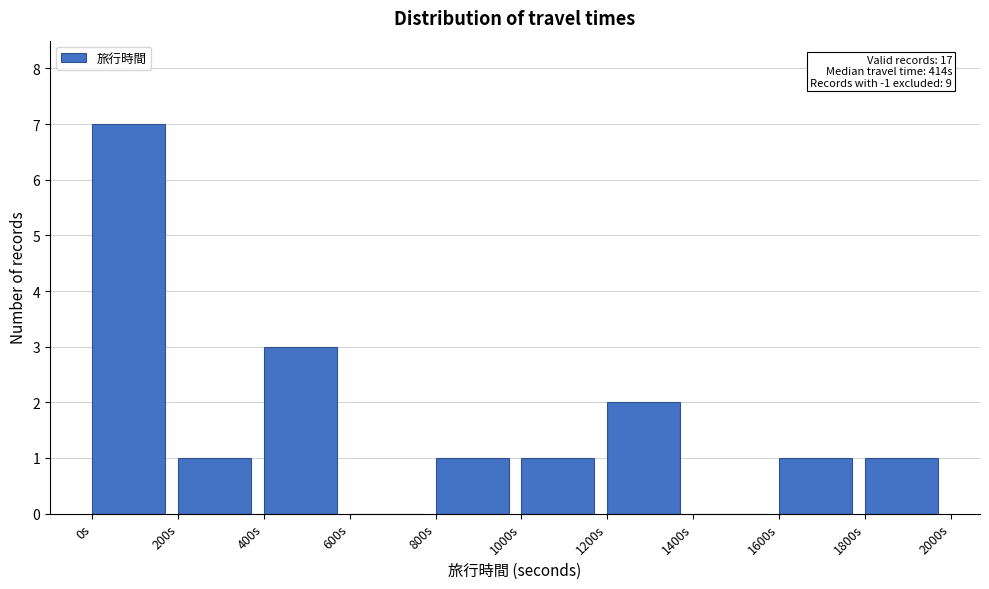

Which range on the x-axis has the tallest bar?

0 to 200